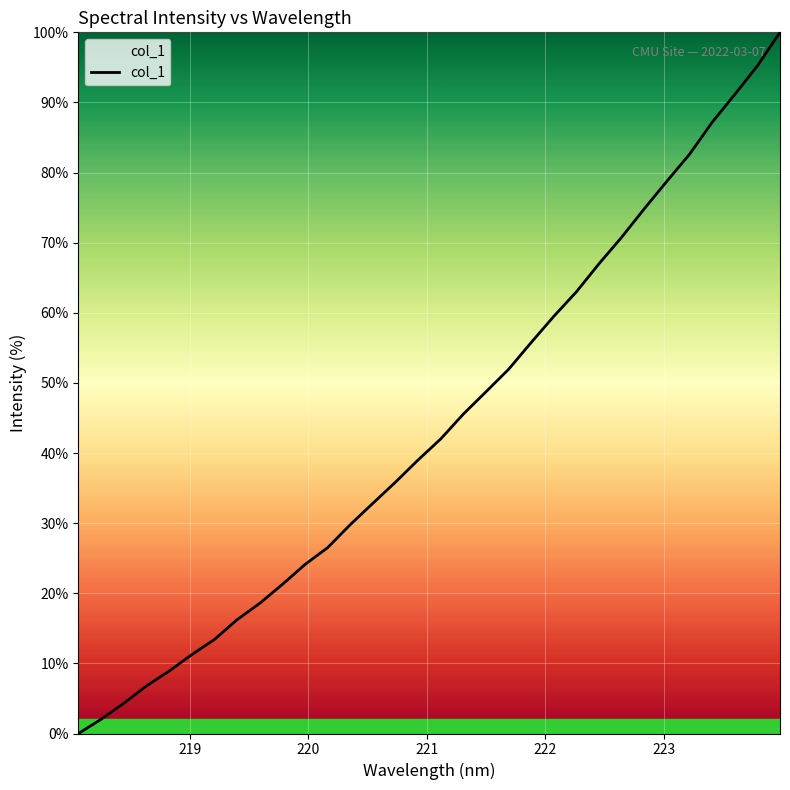

What is the difference between the maximum and minimum values?

100.0